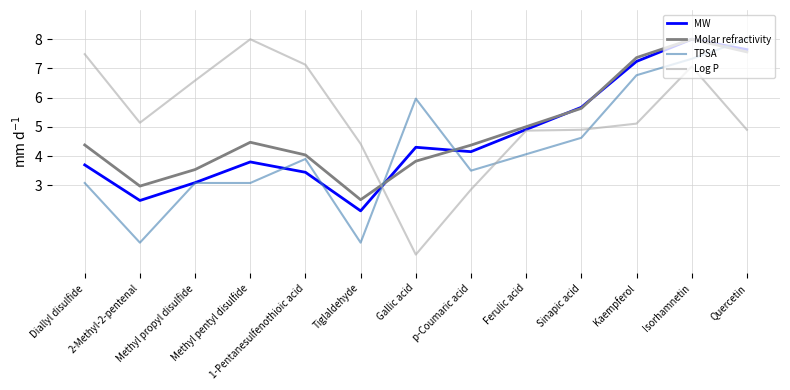

Reading left to right, extract all data points from this chart.

MW: 3.7	2.5	3.1	3.8	3.4	2.1	4.3	4.2	4.9	5.7	7.2	8.0	7.6
Molar refractivity: 4.4	3.0	3.5	4.5	4.0	2.5	3.8	4.4	5.0	5.6	7.4	8.0	7.6
TPSA: 3.1	1.0	3.1	3.1	3.9	1.0	6.0	3.5	4.1	4.6	6.8	7.3	8.0
Log P: 7.5	5.1	6.6	8.0	7.1	4.4	0.6	2.9	4.9	4.9	5.1	7.1	4.9